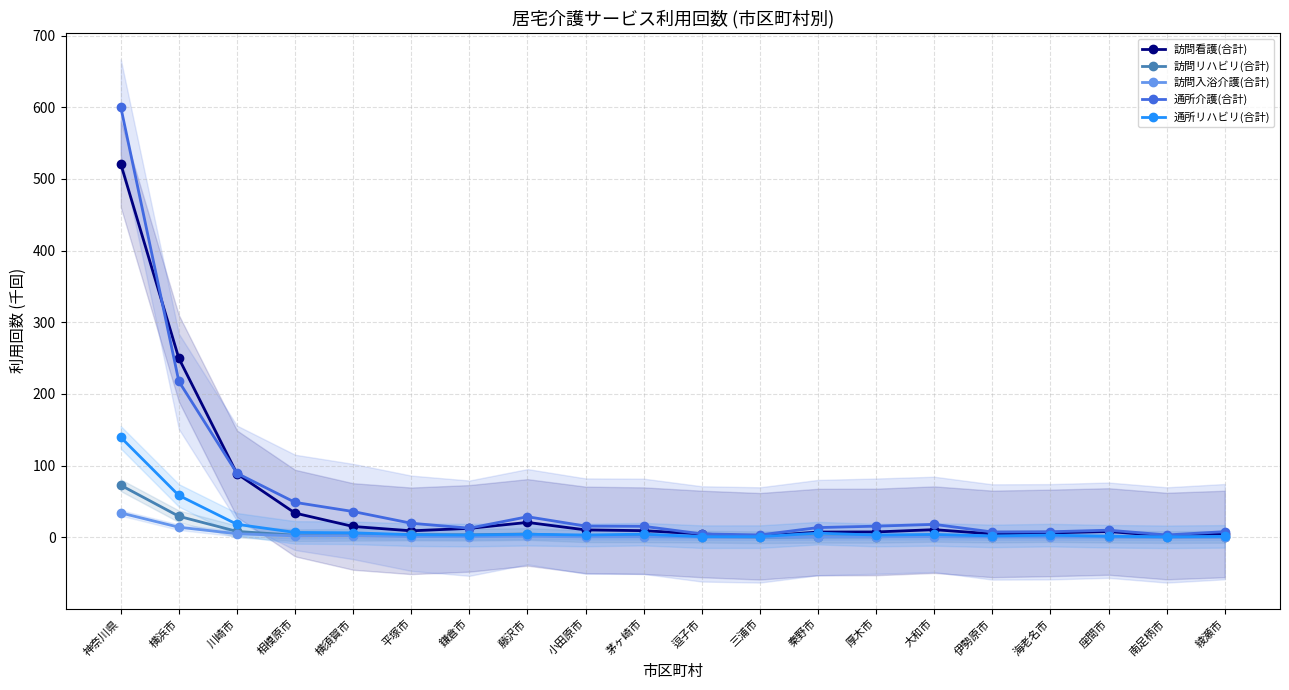

True or false: 訪問リハビリ(合計) and 訪問看護(合計) cross at least once.

False